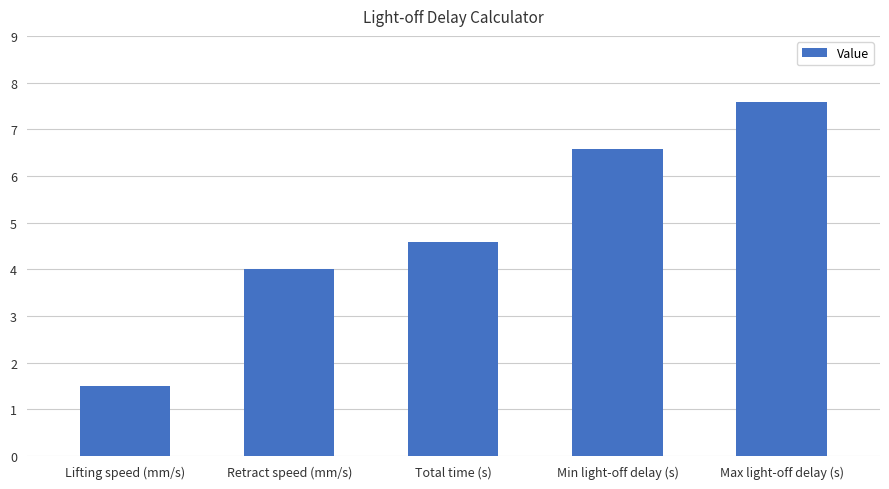

What is the difference between the maximum and minimum values?

6.1